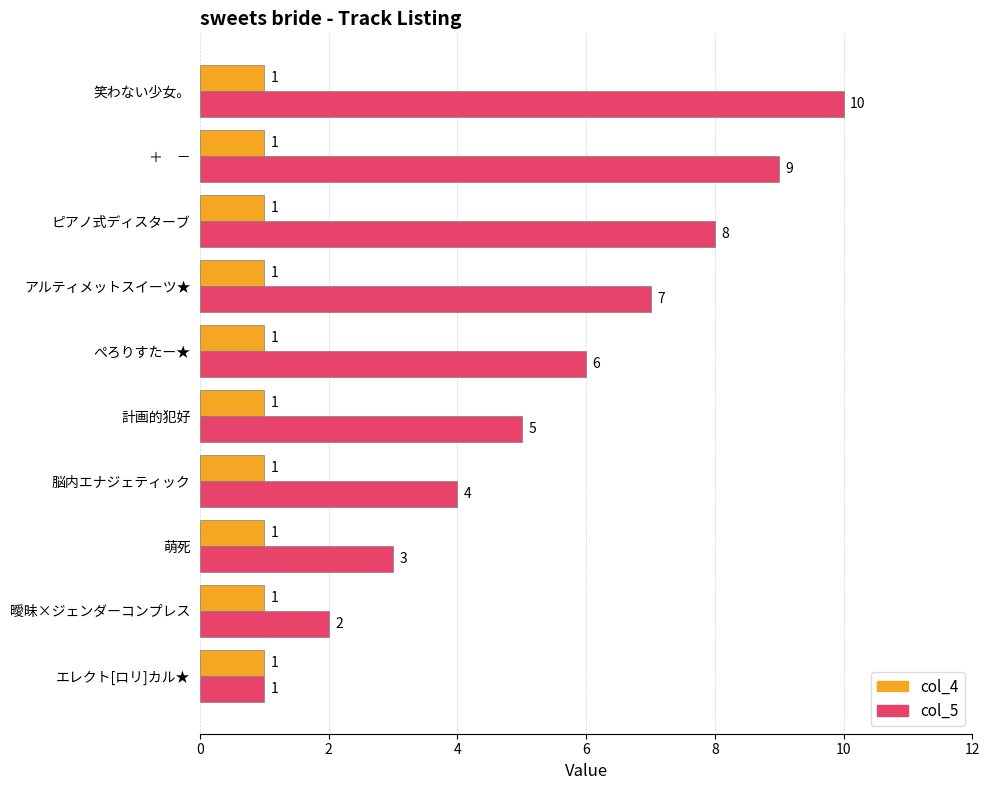

The col_4 series shows 2 at ＋　－. True or false?

False